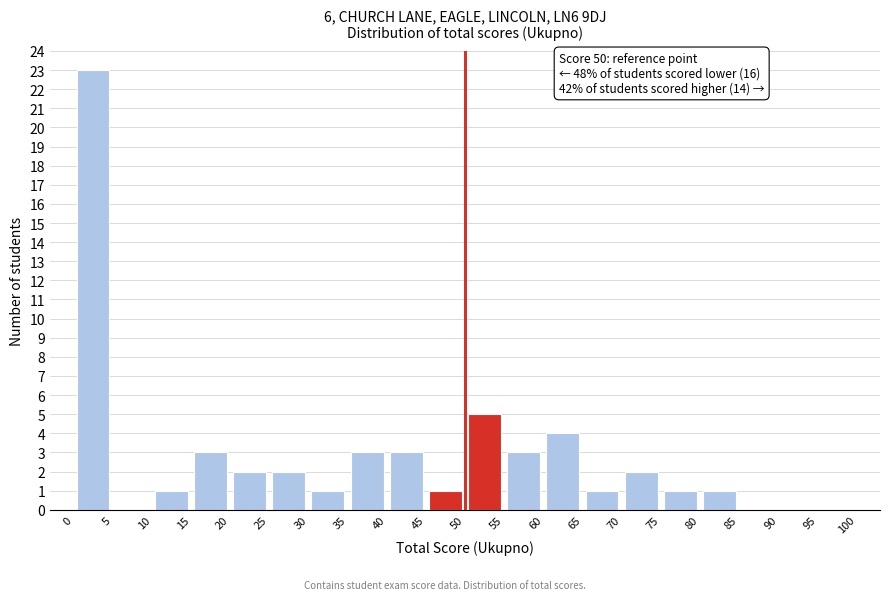

Which range on the x-axis has the tallest bar?

0 to 5